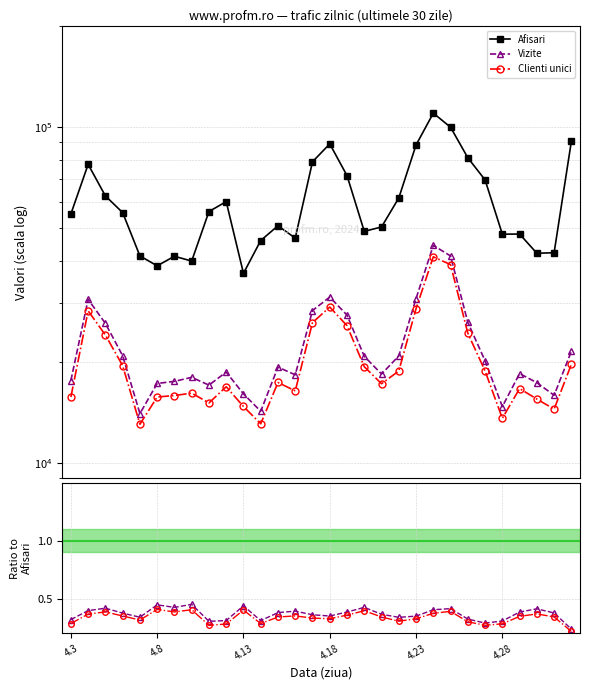

What are all the series names shown in the legend?

Afisari, Vizite, Clienti unici